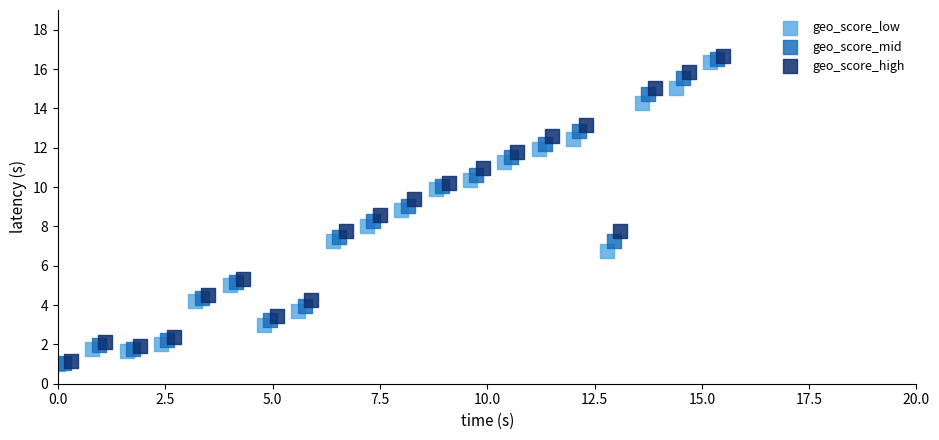

What are all the series names shown in the legend?

geo_score_low, geo_score_mid, geo_score_high